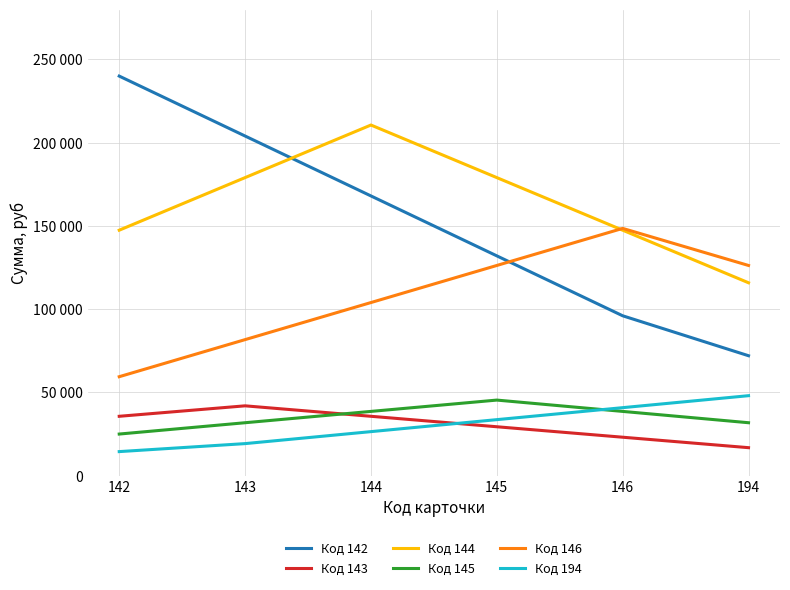

At which label does Код 142 reach its minimum?

194